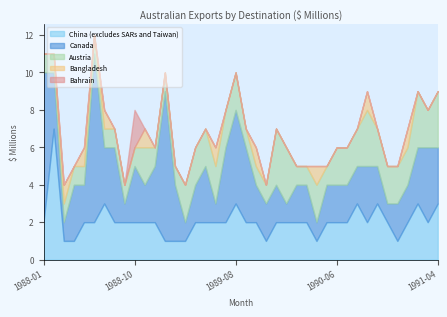

Reading right to left, transcribe all the data shown in this chart.

China (excludes SARs and Taiwan): 3	2	3	2	1	2	3	2	3	2	2	2	1	2	2	2	2	1	2	2	3	2	2	2	2	1	1	1	2	2	2	2	2	3	2	2	1	1	7	2
Canada: 3	4	3	2	2	1	2	3	2	2	2	2	1	2	2	1	2	2	2	4	5	4	1	3	2	1	3	8	3	2	3	1	4	3	9	2	3	1	3	8
Austria: 3	2	3	2	2	2	2	3	2	2	2	1	2	1	1	3	3	1	1	1	2	2	2	2	2	2	1	1	1	2	1	1	1	1	1	1	1	1	1	1
Bangladesh: 0	0	0	1	0	0	0	1	0	0	0	0	1	0	0	0	0	0	1	0	0	0	1	0	0	0	0	0	0	1	0	0	0	1	0	1	0	1	0	0
Bahrain: 0	0	0	0	0	0	0	0	0	0	0	0	0	0	0	0	0	0	0	0	0	0	0	0	0	0	0	0	0	0	2	0	0	0	0	0	0	0	0	0